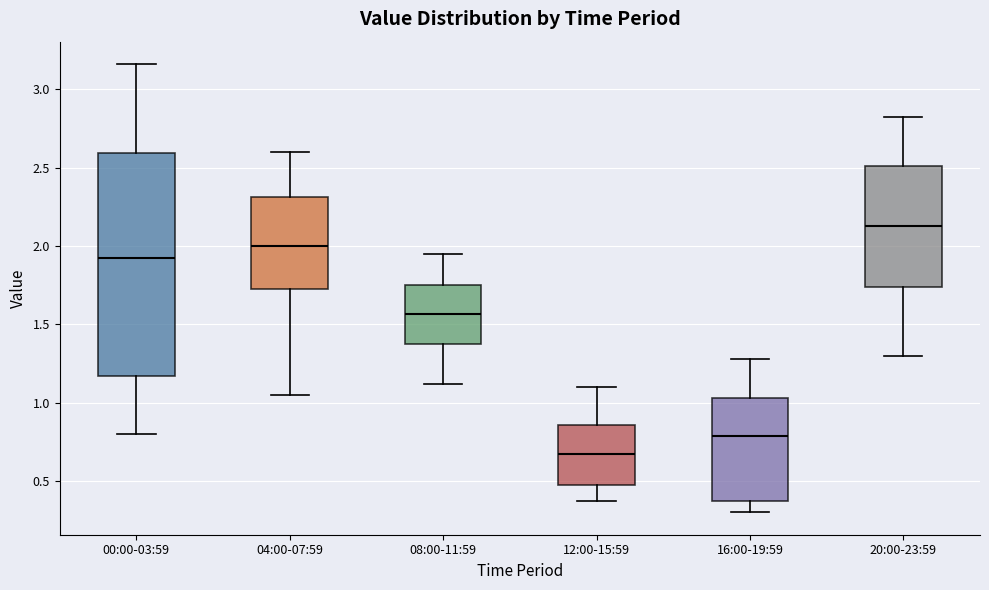

Where does the lower whisker of the box for 20:00-23:59 end on the y-axis? The values are not printed on the chart, so give them approximately, as read against the axis.

1.30